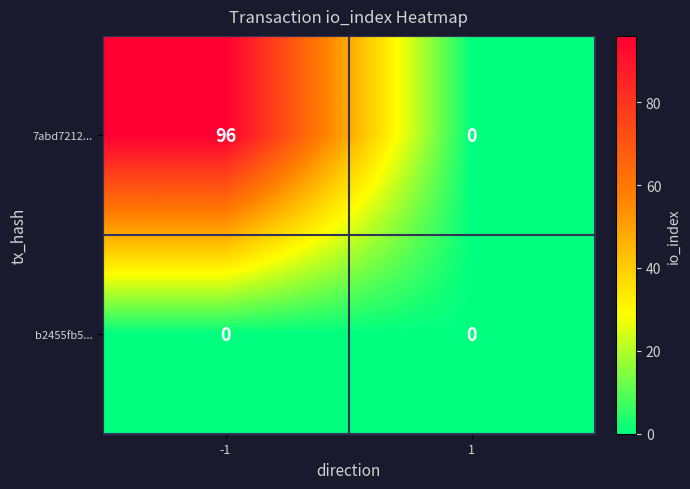

Which series has the widest spread of values?

7abd7212...